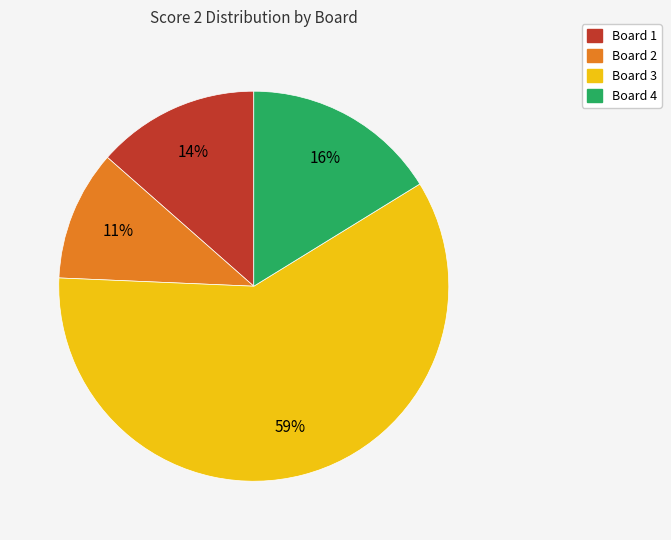

Is there any slice that represents more than half of the pie?

Yes